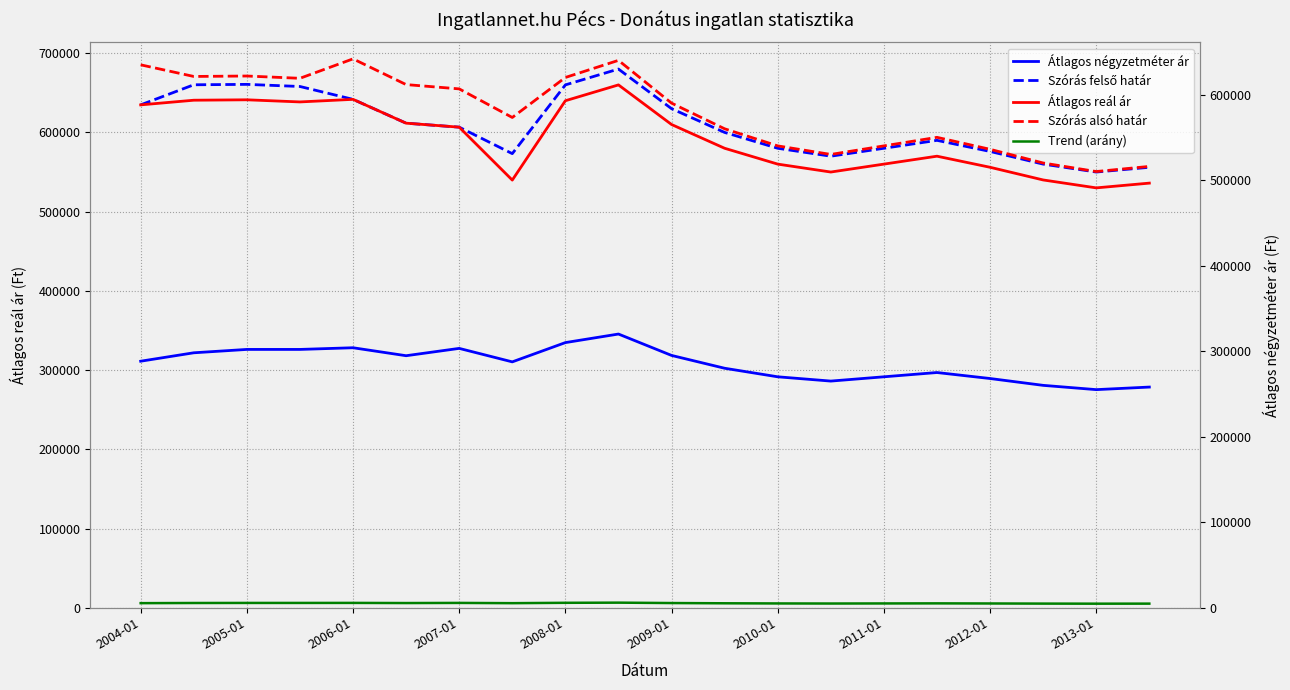

What position from the left is 2007-01?

4